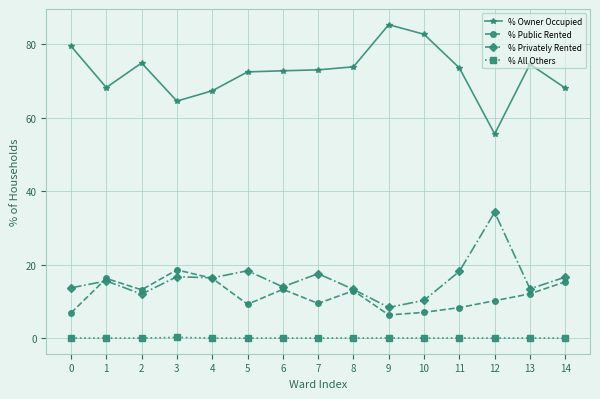

What is the sum of the % Owner Occupied values at 8 and 9?

159.2